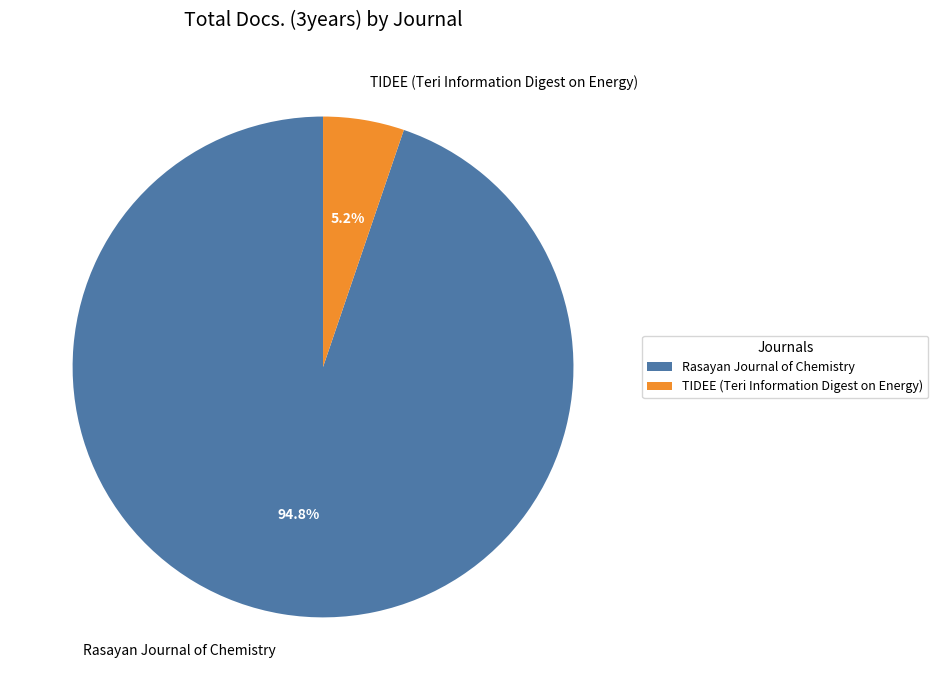

Does any single category account for the majority?

Yes